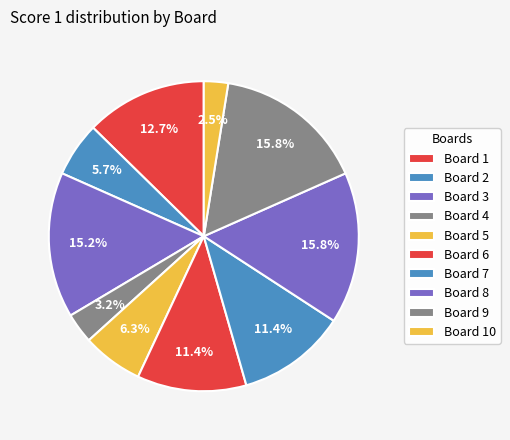

What is the smallest slice in the pie chart?

Board 10